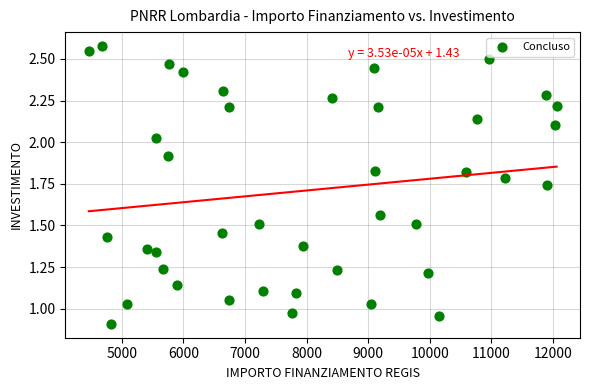

What is the range of X values (max minus min)?

7594.6